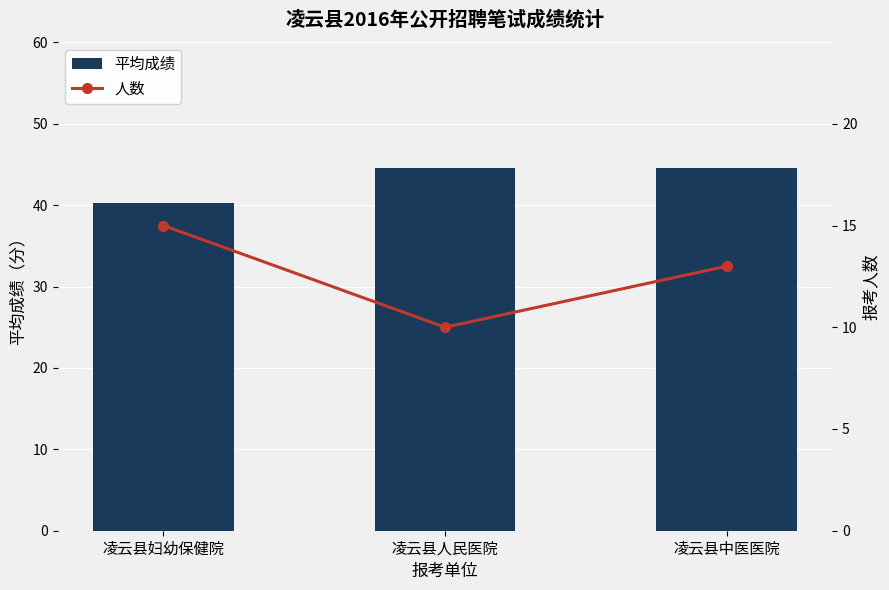

True or false: 平均成绩 has a value of 44.5 at 凌云县人民医院.

True